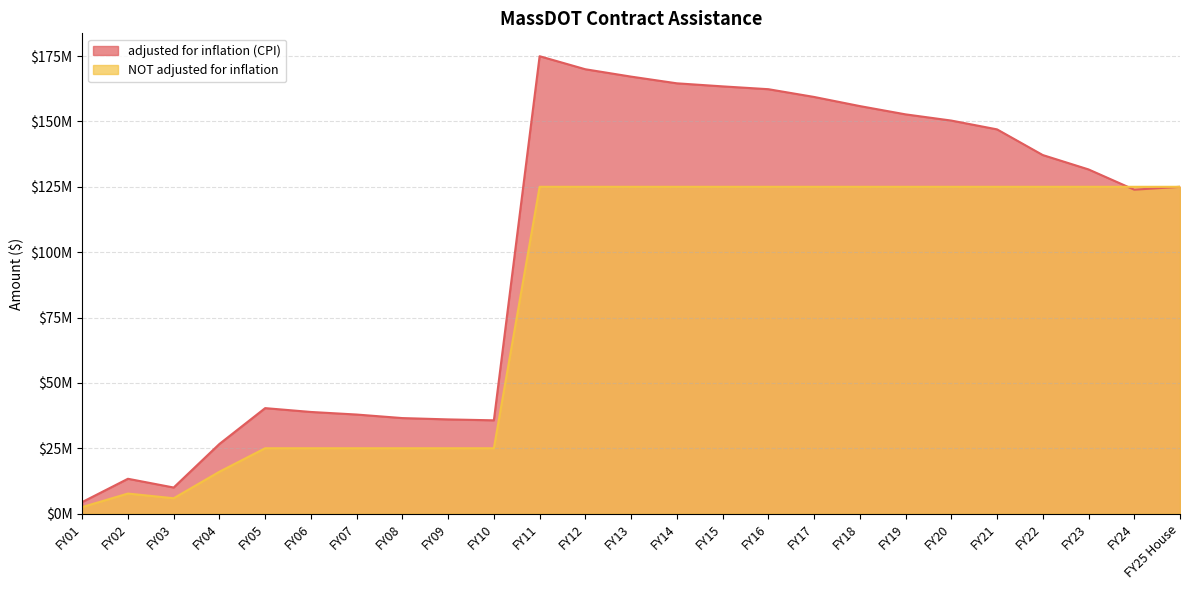

Between FY21 and FY12, which is larger?

FY12